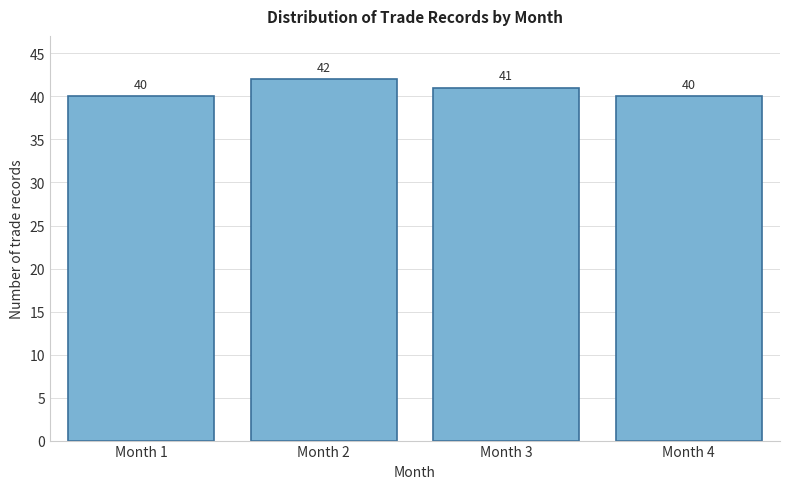

Reading left to right, transcribe all the data shown in this chart.

40	42	41	40